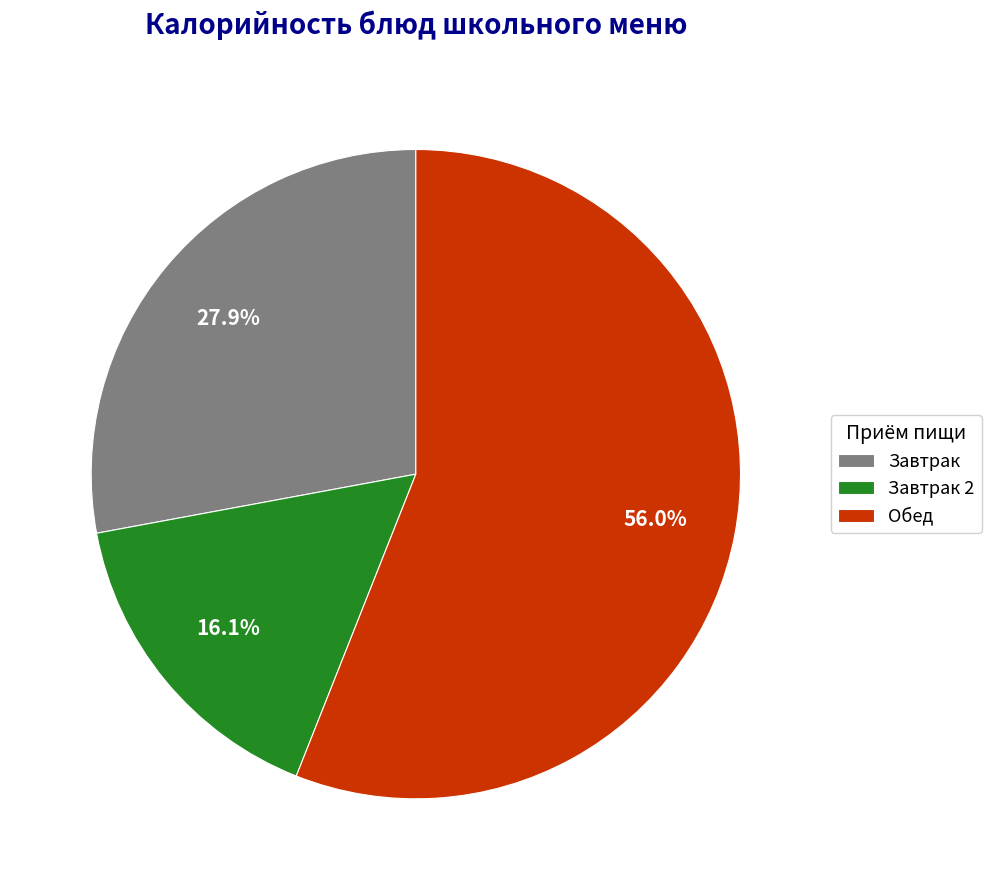

Is there any slice that represents more than half of the pie?

Yes